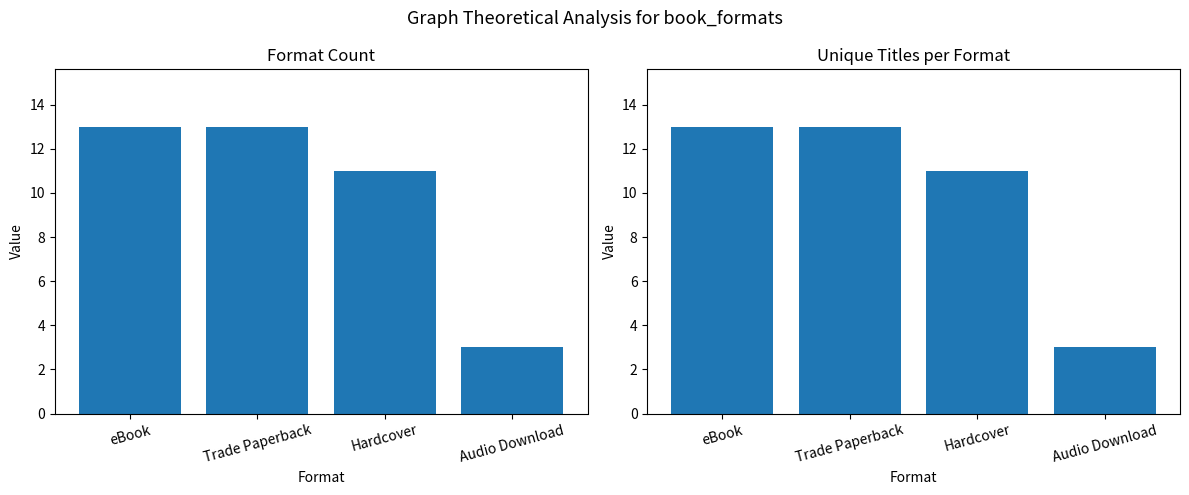

At which label is Unique Titles per Format closest to 8?

Hardcover